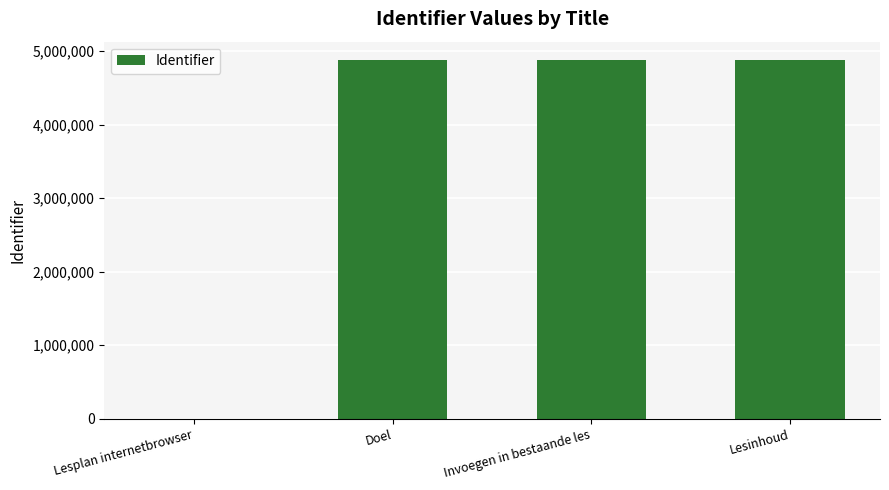

True or false: the data shows 4885531 at Lesinhoud.

True